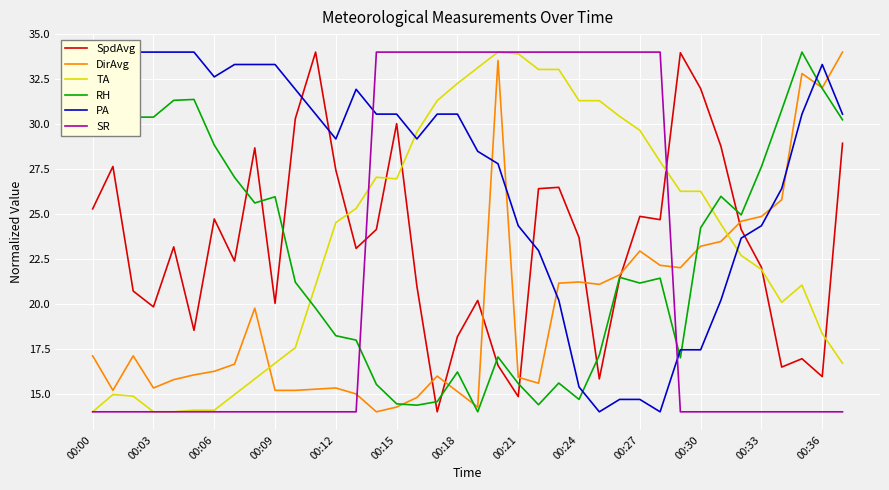

At how many categories does at least one series exceed 21?

38